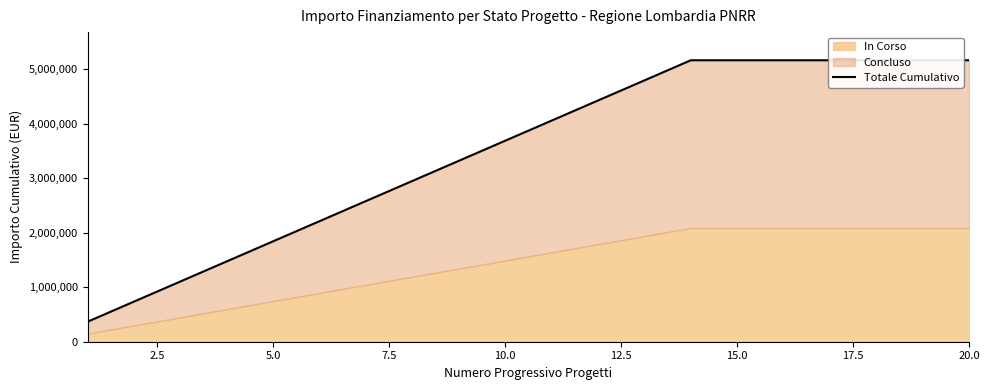

How many values are below 4059000?

10